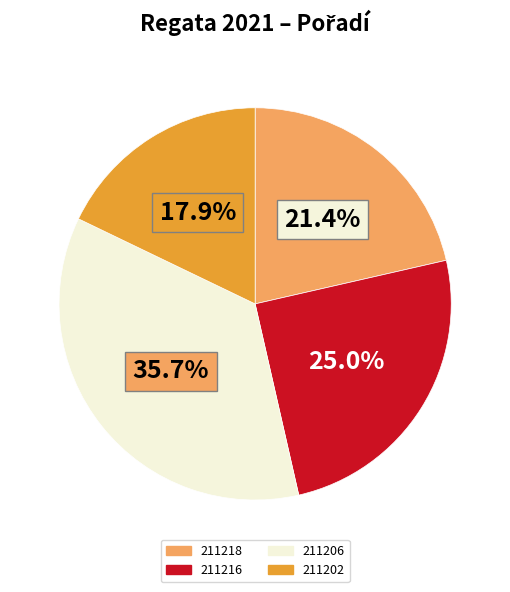

What percentage is NOT represented by 211202?

82.1%